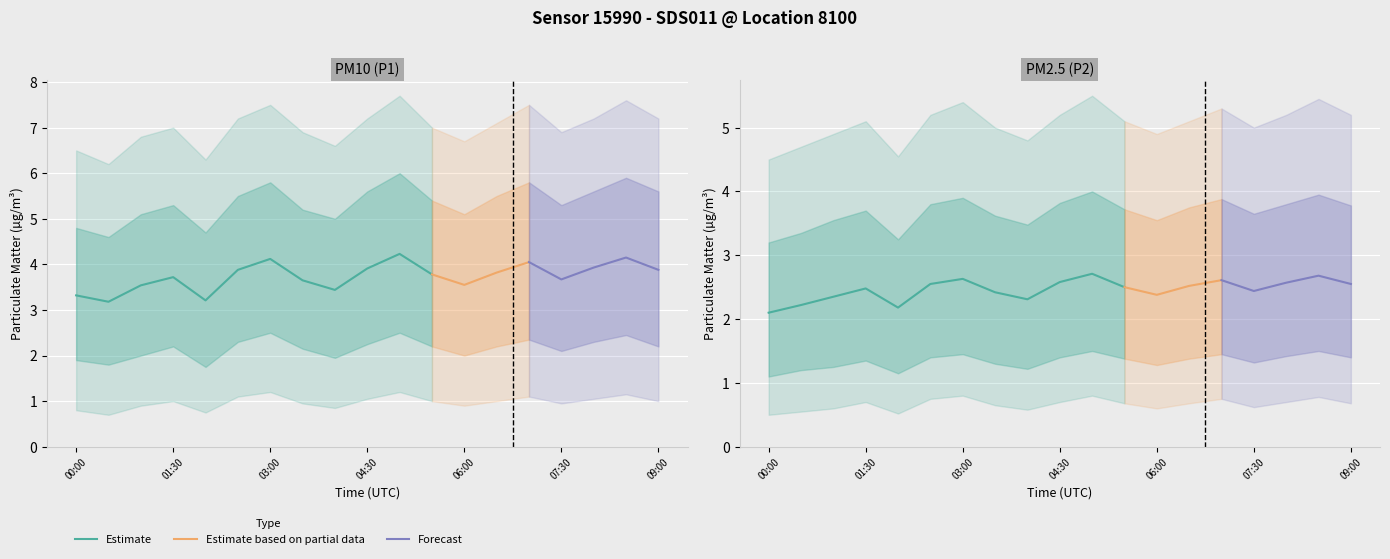

True or false: P2 and P1 cross at least once.

False